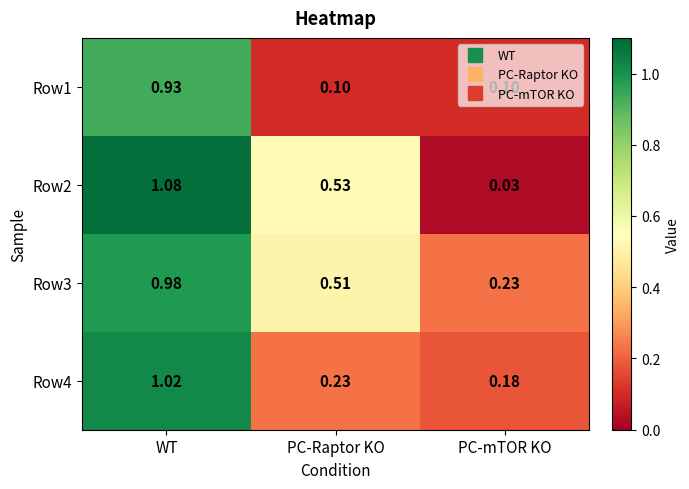

Which label corresponds to the largest value in the chart?

WT